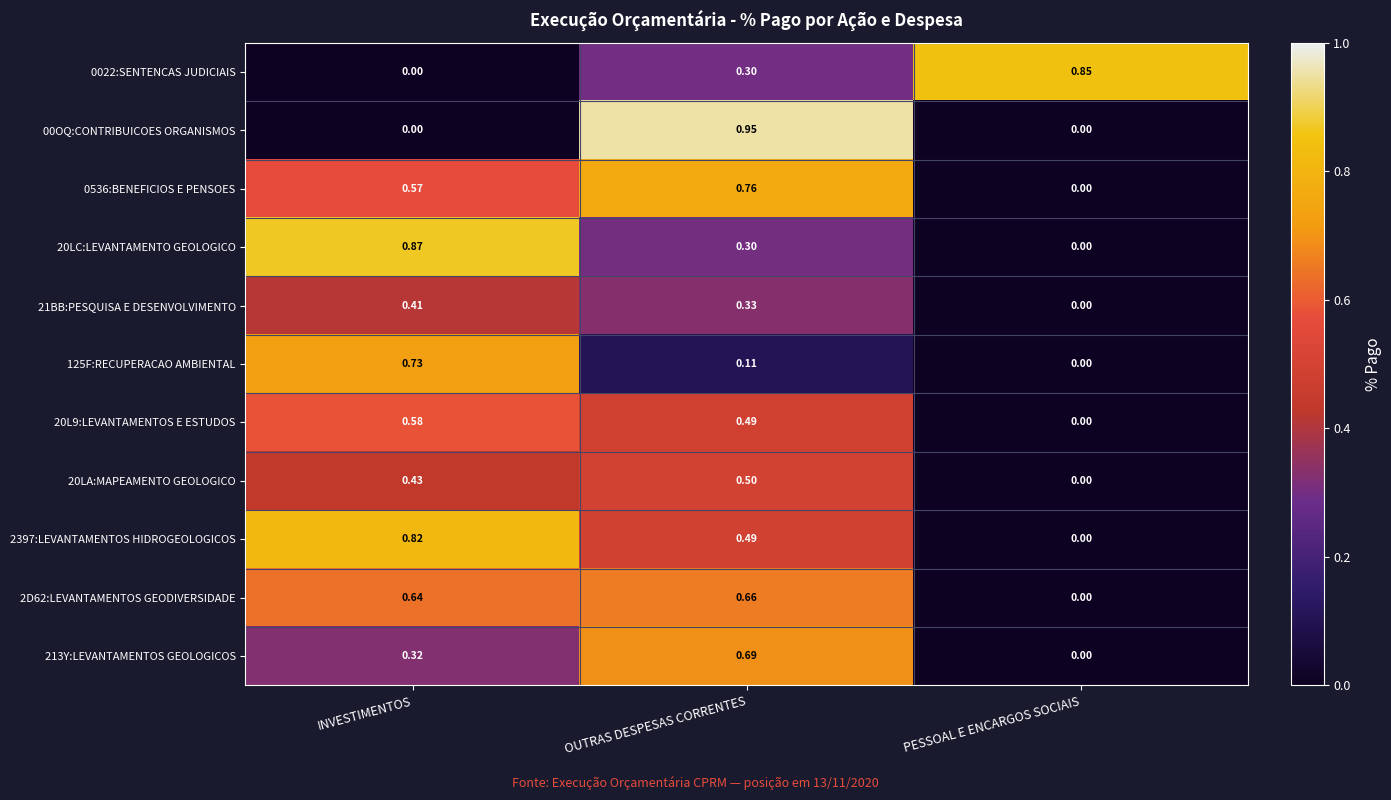

At how many categories does at least one series exceed 0?

3